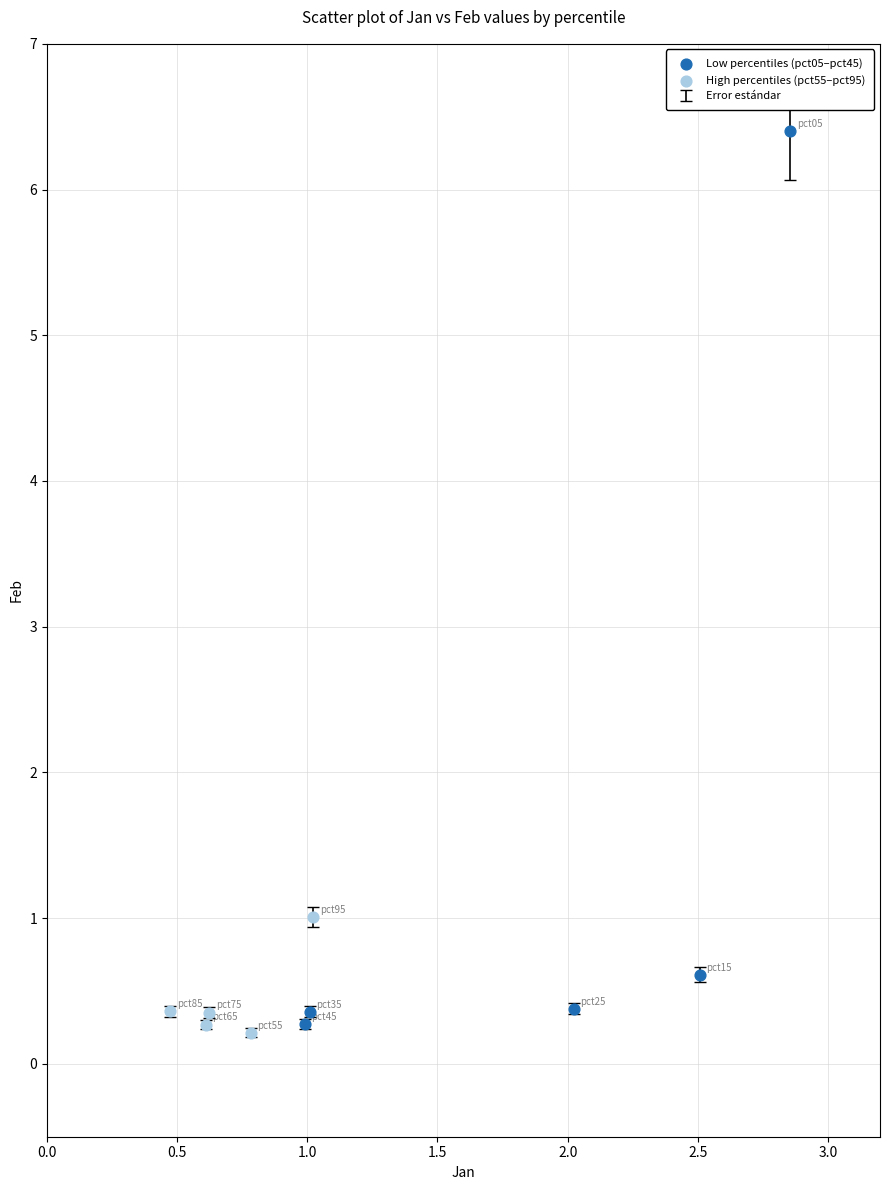

Which series reaches the maximum Y coordinate?

Low percentiles (pct05–pct45)